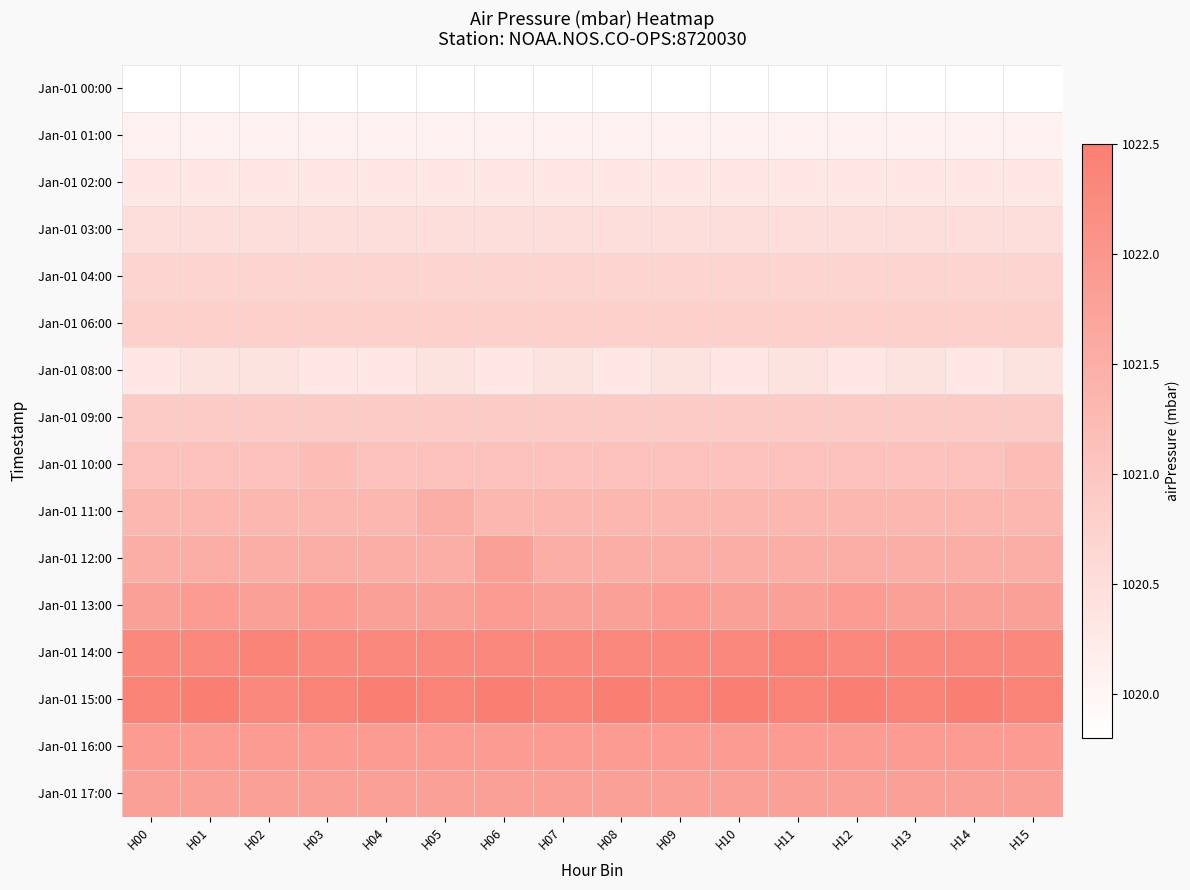

Reading right to left, what are all the values shown in this chart?

Jan-01 00:00: H15=1019.8	H14=1019.8	H13=1019.8	H12=1019.8	H11=1019.8	H10=1019.8	H09=1019.8	H08=1019.8	H07=1019.8	H06=1019.8	H05=1019.8	H04=1019.8	H03=1019.8	H02=1019.8	H01=1019.8	H00=1019.8
Jan-01 01:00: H15=1020.1	H14=1020.1	H13=1020.1	H12=1020.1	H11=1020.1	H10=1020.1	H09=1020.1	H08=1020.1	H07=1020.1	H06=1020.1	H05=1020.1	H04=1020.1	H03=1020.1	H02=1020.1	H01=1020.1	H00=1020.1
Jan-01 02:00: H15=1020.3	H14=1020.3	H13=1020.3	H12=1020.3	H11=1020.3	H10=1020.3	H09=1020.3	H08=1020.3	H07=1020.3	H06=1020.3	H05=1020.3	H04=1020.3	H03=1020.3	H02=1020.3	H01=1020.3	H00=1020.3
Jan-01 03:00: H15=1020.5	H14=1020.5	H13=1020.5	H12=1020.5	H11=1020.5	H10=1020.5	H09=1020.5	H08=1020.5	H07=1020.5	H06=1020.5	H05=1020.5	H04=1020.5	H03=1020.5	H02=1020.5	H01=1020.5	H00=1020.5
Jan-01 04:00: H15=1020.7	H14=1020.7	H13=1020.7	H12=1020.7	H11=1020.7	H10=1020.7	H09=1020.7	H08=1020.7	H07=1020.7	H06=1020.7	H05=1020.7	H04=1020.7	H03=1020.7	H02=1020.7	H01=1020.7	H00=1020.7
Jan-01 06:00: H15=1020.8	H14=1020.8	H13=1020.8	H12=1020.8	H11=1020.8	H10=1020.8	H09=1020.8	H08=1020.8	H07=1020.8	H06=1020.8	H05=1020.8	H04=1020.8	H03=1020.8	H02=1020.8	H01=1020.8	H00=1020.8
Jan-01 08:00: H15=1020.4	H14=1020.3	H13=1020.4	H12=1020.3	H11=1020.4	H10=1020.3	H09=1020.4	H08=1020.3	H07=1020.4	H06=1020.3	H05=1020.4	H04=1020.3	H03=1020.3	H02=1020.4	H01=1020.4	H00=1020.3
Jan-01 09:00: H15=1020.9	H14=1020.9	H13=1020.9	H12=1020.9	H11=1020.9	H10=1020.9	H09=1020.9	H08=1020.9	H07=1020.9	H06=1020.9	H05=1020.9	H04=1020.9	H03=1020.9	H02=1020.9	H01=1020.9	H00=1020.9
Jan-01 10:00: H15=1021.2	H14=1021.1	H13=1021.1	H12=1021.1	H11=1021.1	H10=1021.1	H09=1021.1	H08=1021.1	H07=1021.1	H06=1021.1	H05=1021.1	H04=1021.1	H03=1021.2	H02=1021.1	H01=1021.1	H00=1021.1
Jan-01 11:00: H15=1021.3	H14=1021.3	H13=1021.3	H12=1021.3	H11=1021.3	H10=1021.3	H09=1021.3	H08=1021.3	H07=1021.3	H06=1021.3	H05=1021.5	H04=1021.3	H03=1021.3	H02=1021.3	H01=1021.3	H00=1021.3
Jan-01 12:00: H15=1021.5	H14=1021.5	H13=1021.5	H12=1021.5	H11=1021.5	H10=1021.5	H09=1021.5	H08=1021.5	H07=1021.5	H06=1021.8	H05=1021.5	H04=1021.5	H03=1021.5	H02=1021.5	H01=1021.5	H00=1021.5
Jan-01 13:00: H15=1021.8	H14=1021.8	H13=1021.8	H12=1021.9	H11=1021.8	H10=1021.8	H09=1021.9	H08=1021.8	H07=1021.8	H06=1021.9	H05=1021.8	H04=1021.8	H03=1021.9	H02=1021.8	H01=1021.9	H00=1021.8
Jan-01 14:00: H15=1022.3	H14=1022.3	H13=1022.3	H12=1022.3	H11=1022.4	H10=1022.3	H09=1022.3	H08=1022.3	H07=1022.3	H06=1022.3	H05=1022.3	H04=1022.3	H03=1022.3	H02=1022.4	H01=1022.3	H00=1022.3
Jan-01 15:00: H15=1022.4	H14=1022.5	H13=1022.4	H12=1022.5	H11=1022.4	H10=1022.5	H09=1022.4	H08=1022.5	H07=1022.4	H06=1022.5	H05=1022.4	H04=1022.5	H03=1022.4	H02=1022.3	H01=1022.5	H00=1022.4
Jan-01 16:00: H15=1021.9	H14=1021.9	H13=1021.9	H12=1021.9	H11=1021.9	H10=1021.9	H09=1021.9	H08=1021.9	H07=1021.9	H06=1021.9	H05=1021.9	H04=1021.9	H03=1021.9	H02=1021.9	H01=1021.9	H00=1021.9
Jan-01 17:00: H15=1021.8	H14=1021.8	H13=1021.8	H12=1021.8	H11=1021.8	H10=1021.8	H09=1021.8	H08=1021.8	H07=1021.8	H06=1021.8	H05=1021.8	H04=1021.8	H03=1021.8	H02=1021.8	H01=1021.8	H00=1021.8